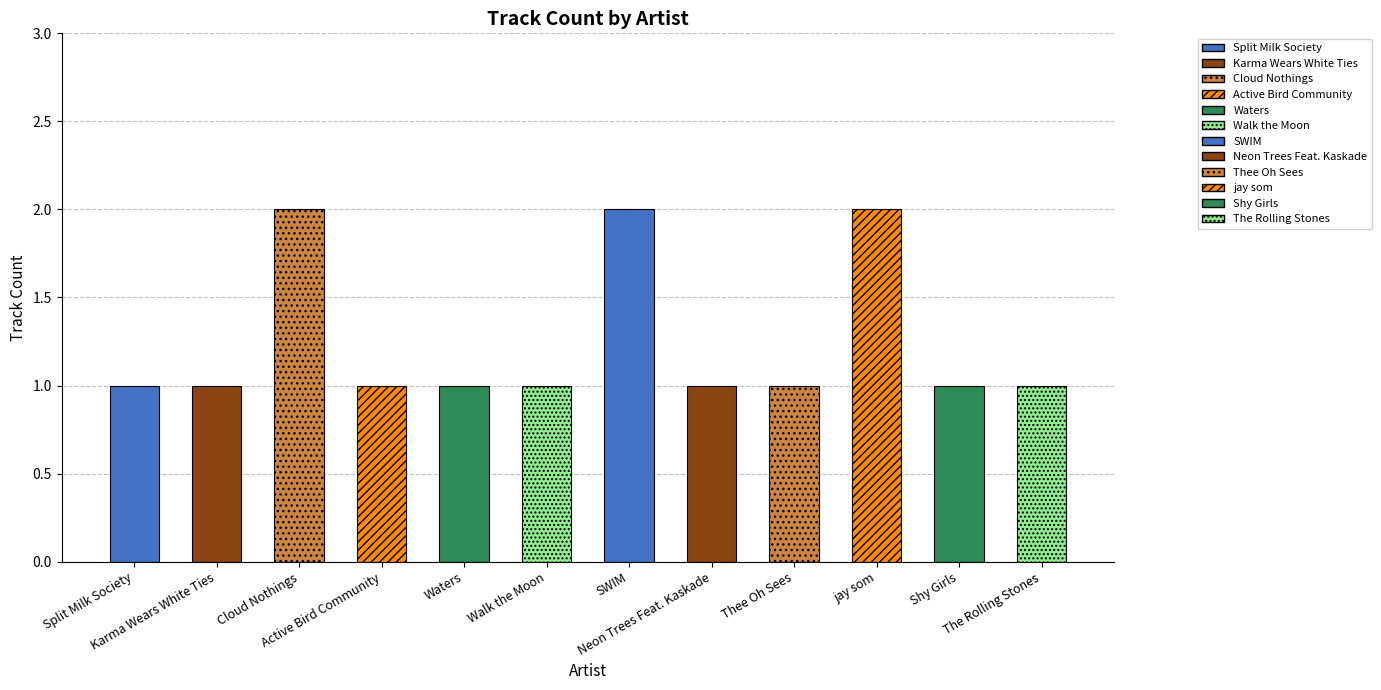

What is the greatest value displayed?

2